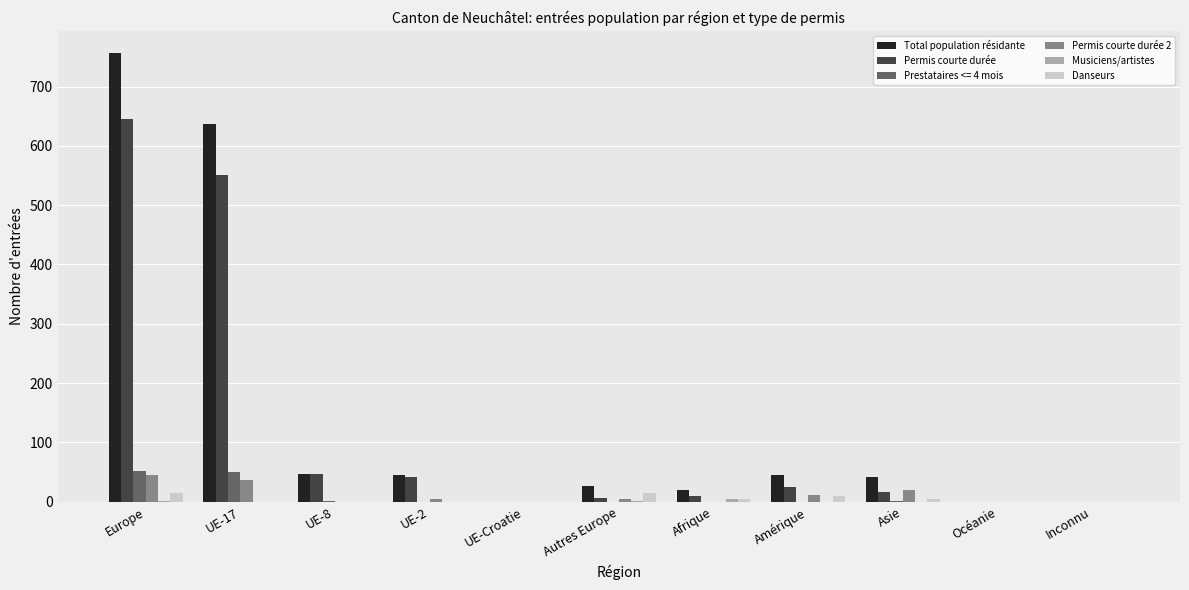

At which category is the sum across all series the highest?

Europe